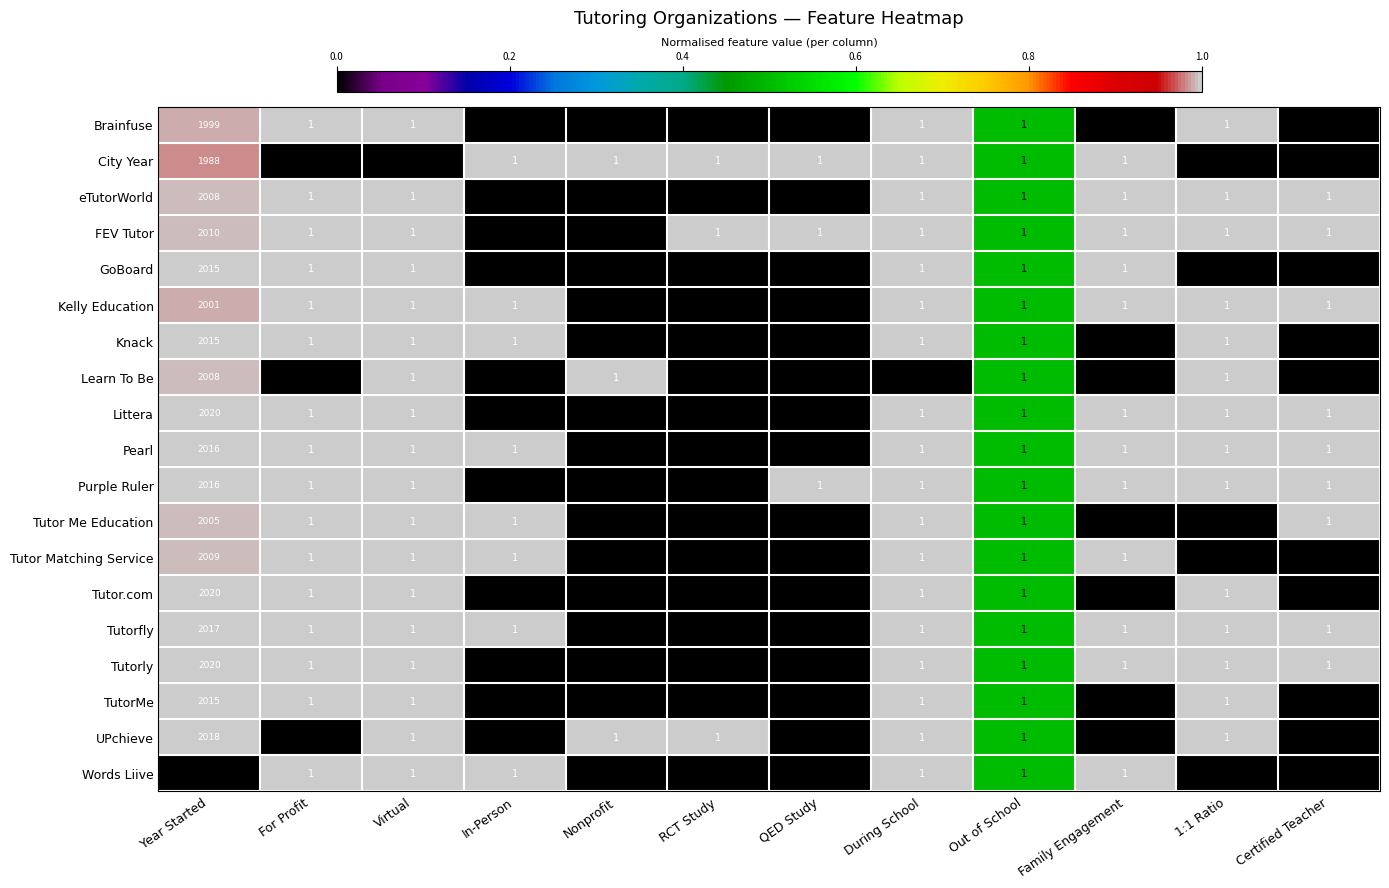

At how many categories does at least one series exceed 0?

12